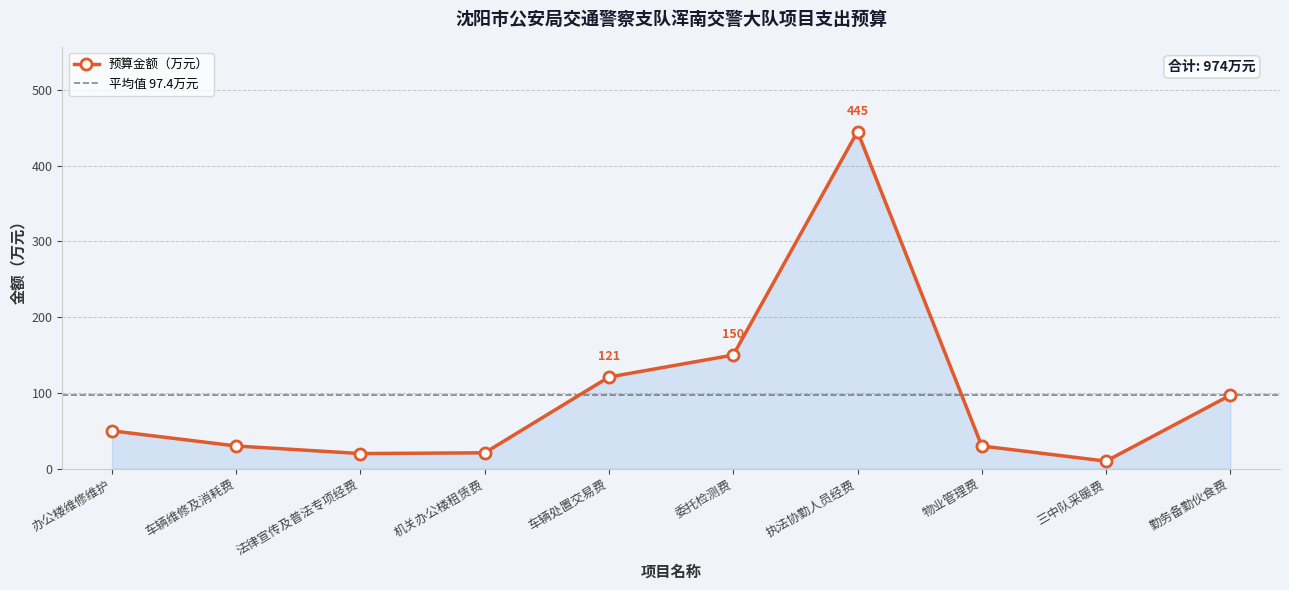

What is the difference between the maximum and second lowest values?

425